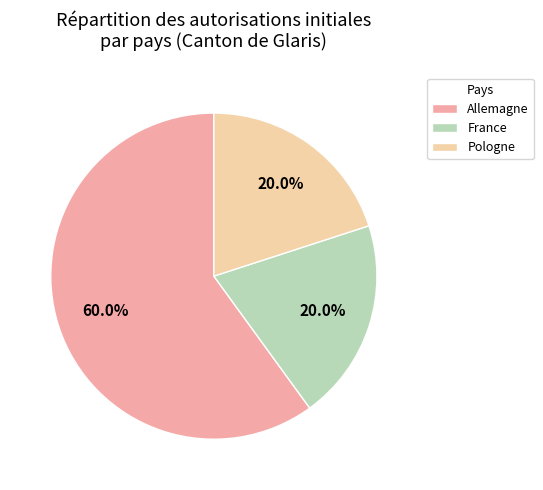

Which has a higher value, Allemagne or Pologne?

Allemagne